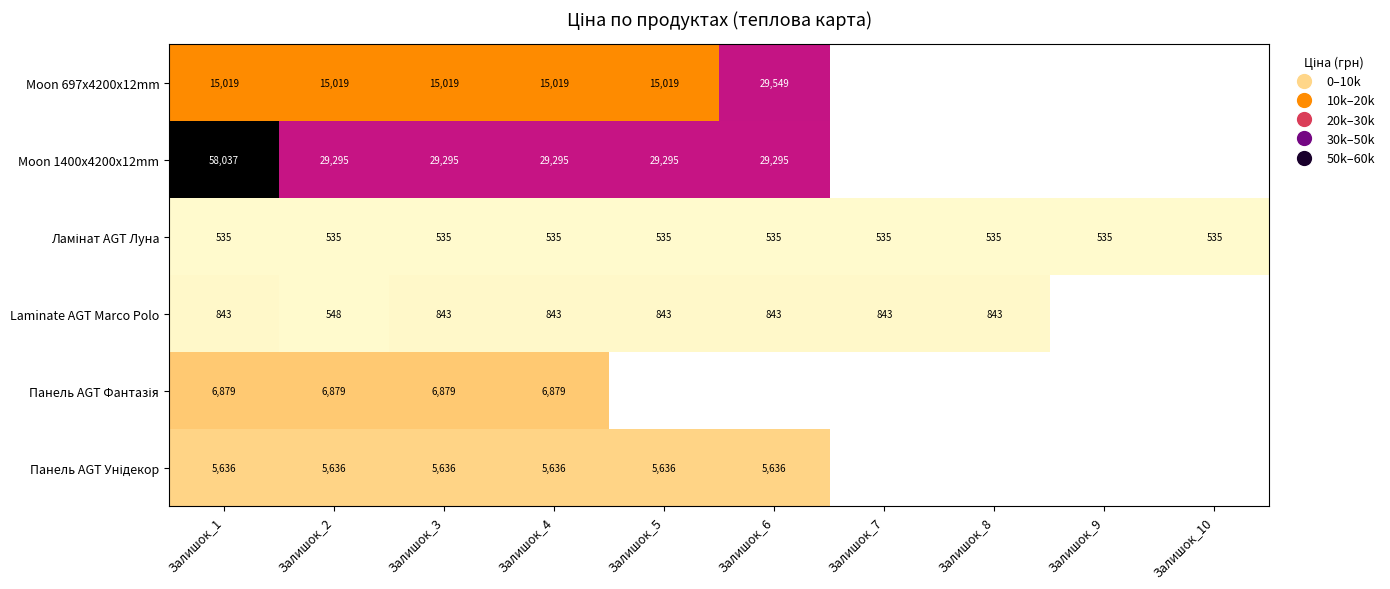

What is the difference between the highest and lowest values at Залишок_6?

29013.5